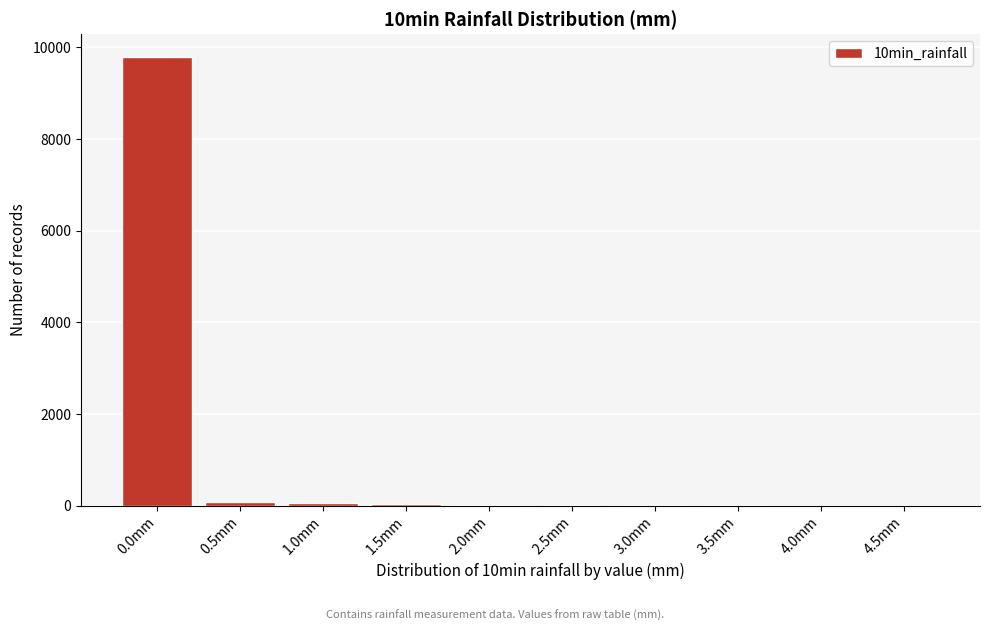

True or false: the data shows 9800 at 0.0mm.

True